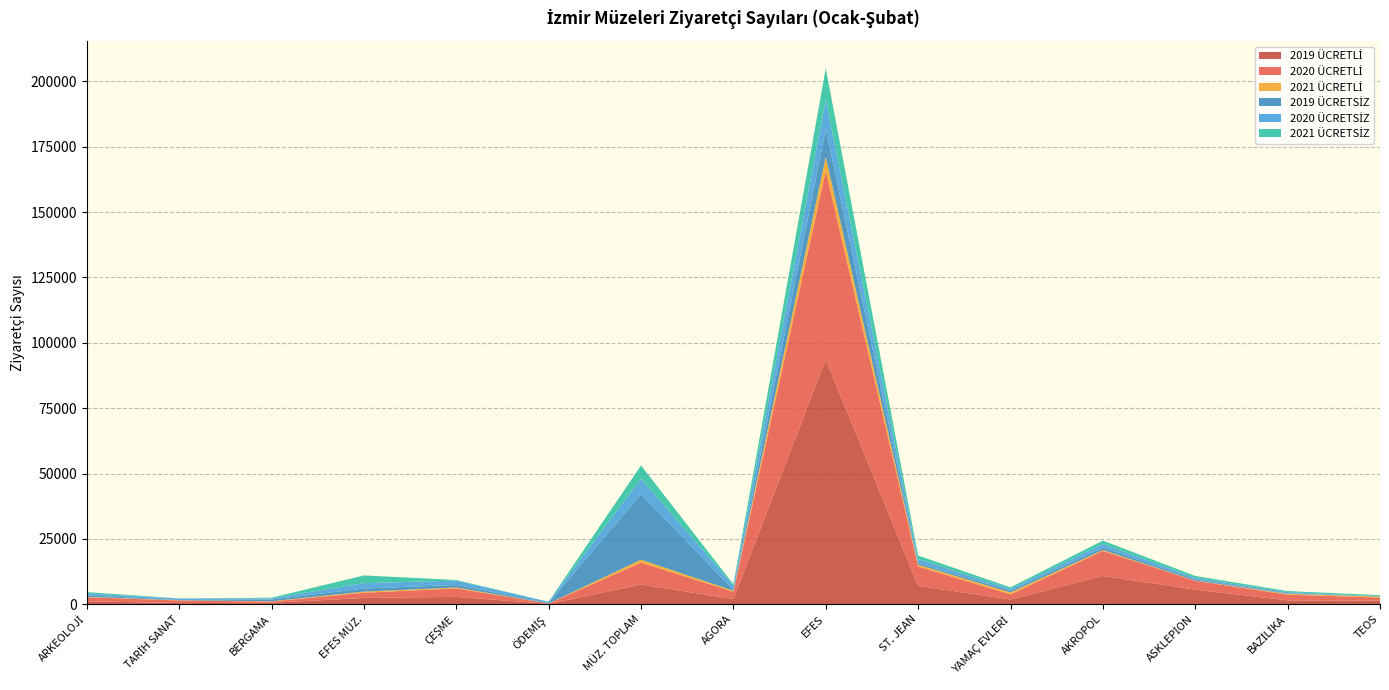

Reading left to right, what are all the values shown in this chart?

2019 ÜCRETLİ: ARKEOLOJİ=1108	TARİH SANAT=455	BERGAMA=571	EFES MÜZ.=2412	ÇEŞME=2826	ÖDEMİŞ=156	MÜZ. TOPLAM=7528	AGORA=1988	EFES=93599	ST. JEAN=7012	YAMAÇ EVLERİ=1829	AKROPOL=10829	ASKLEPİON=5600	BAZİLİKA=1485	TEOS=1394
2020 ÜCRETLİ: ARKEOLOJİ=1567	TARİH SANAT=996	BERGAMA=479	EFES MÜZ.=1976	ÇEŞME=3228	ÖDEMİŞ=125	MÜZ. TOPLAM=8371	AGORA=2812	EFES=72124	ST. JEAN=7441	YAMAÇ EVLERİ=1942	AKROPOL=9583	ASKLEPİON=3359	BAZİLİKA=2168	TEOS=1175
2021 ÜCRETLİ: ARKEOLOJİ=146	TARİH SANAT=81	BERGAMA=103	EFES MÜZ.=439	ÇEŞME=368	ÖDEMİŞ=14	MÜZ. TOPLAM=1151	AGORA=385	EFES=5440	ST. JEAN=681	YAMAÇ EVLERİ=764	AKROPOL=376	ASKLEPİON=96	BAZİLİKA=333	TEOS=374
2019 ÜCRETSİZ: ARKEOLOJİ=611	TARİH SANAT=95	BERGAMA=669	EFES MÜZ.=1173	ÇEŞME=986	ÖDEMİŞ=168	MÜZ. TOPLAM=25041	AGORA=289	EFES=10519	ST. JEAN=555	YAMAÇ EVLERİ=631	AKROPOL=889	ASKLEPİON=428	BAZİLİKA=201	TEOS=25
2020 ÜCRETSİZ: ARKEOLOJİ=741	TARİH SANAT=564	BERGAMA=428	EFES MÜZ.=2064	ÇEŞME=1624	ÖDEMİŞ=495	MÜZ. TOPLAM=5916	AGORA=1757	EFES=11250	ST. JEAN=1561	YAMAÇ EVLERİ=671	AKROPOL=1363	ASKLEPİON=628	BAZİLİKA=438	TEOS=100
2021 ÜCRETSİZ: ARKEOLOJİ=486	TARİH SANAT=28	BERGAMA=254	EFES MÜZ.=2954	ÇEŞME=240	ÖDEMİŞ=16	MÜZ. TOPLAM=5092	AGORA=419	EFES=12047	ST. JEAN=1365	YAMAÇ EVLERİ=638	AKROPOL=1308	ASKLEPİON=711	BAZİLİKA=419	TEOS=404